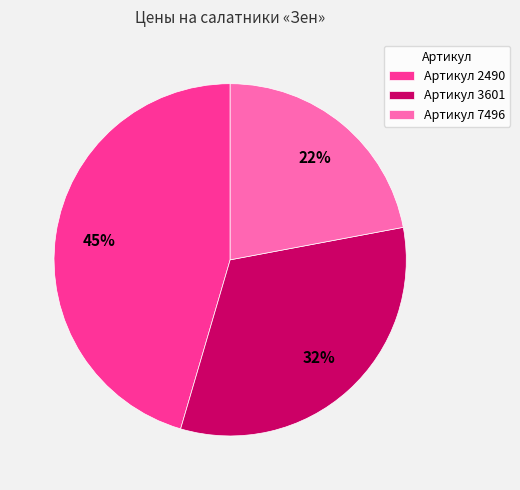

The Артикул 2490 slice represents 34% of the pie. True or false?

False